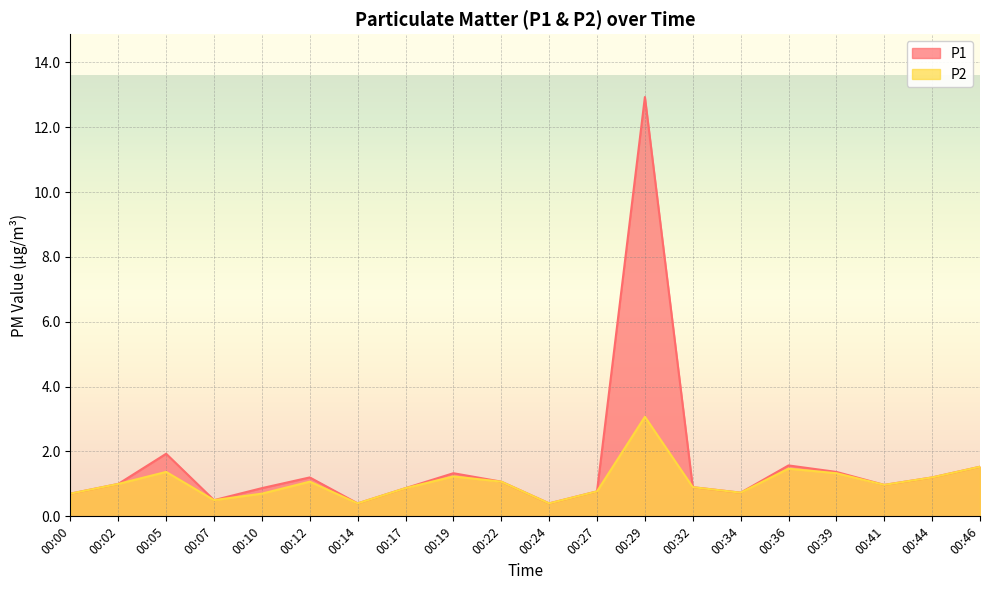

Reading right to left, transcribe all the data shown in this chart.

P1: 1.5	1.2	1.0	1.4	1.6	0.7	0.9	12.9	0.8	0.4	1.1	1.3	0.9	0.4	1.2	0.9	0.5	1.9	1.0	0.7
P2: 1.5	1.2	1.0	1.3	1.5	0.7	0.9	3.1	0.8	0.4	1.1	1.2	0.9	0.4	1.1	0.7	0.5	1.4	1.0	0.7